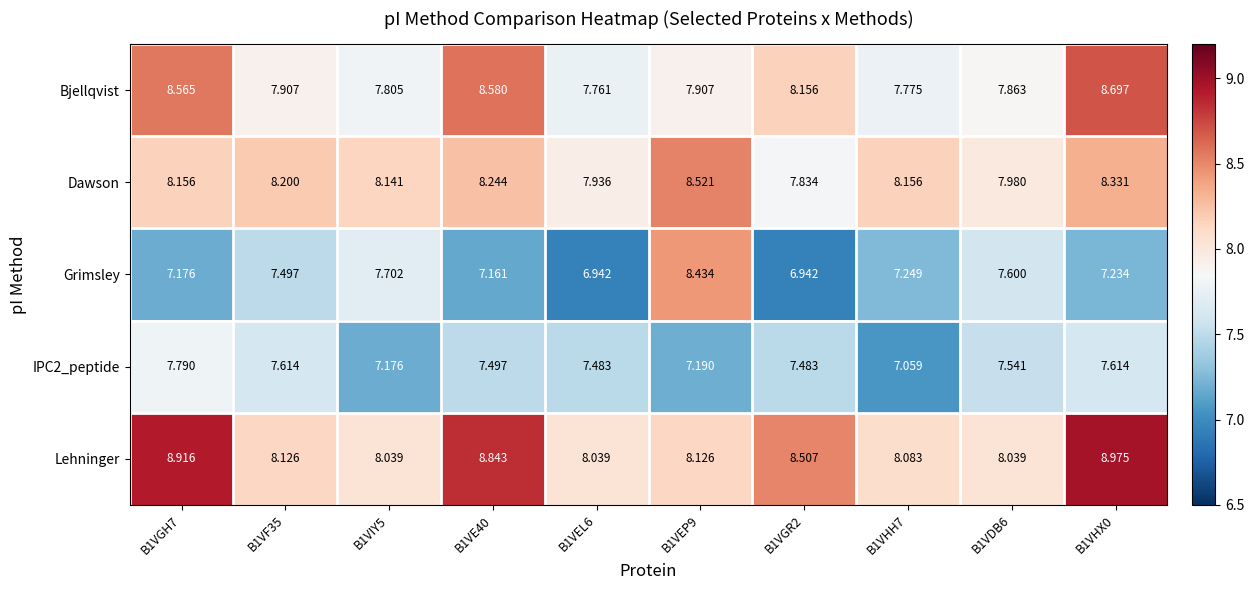

Which series has the widest spread of values?

Grimsley